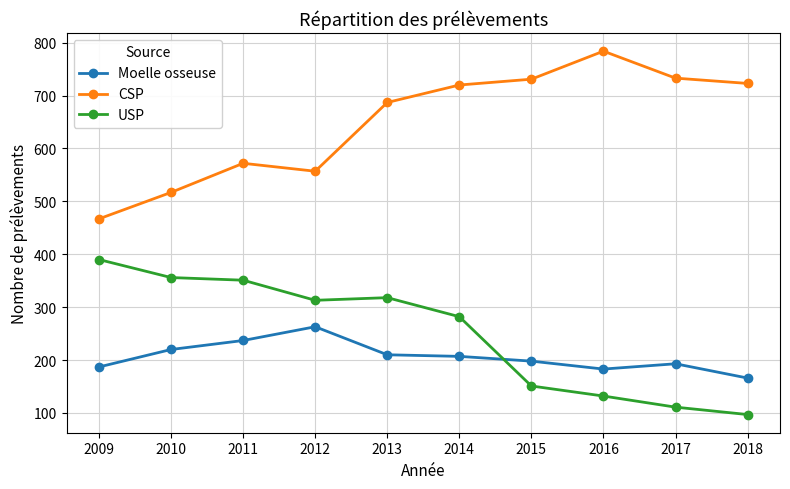

What is the minimum value for USP?

97